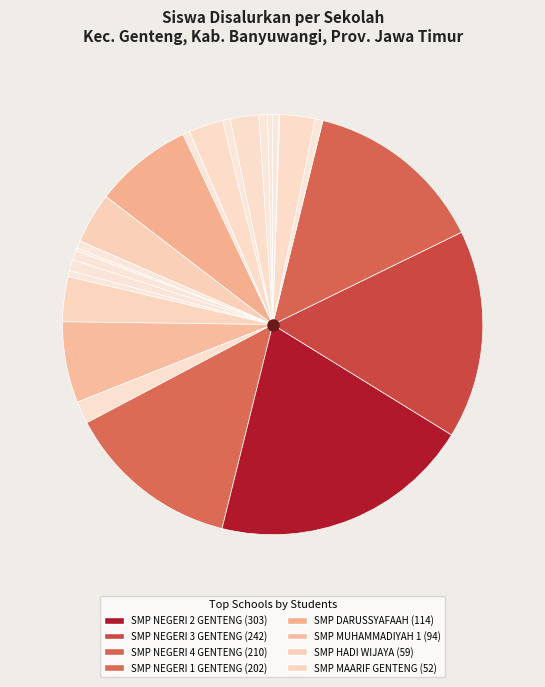

Count the number of slices in the pie.

24